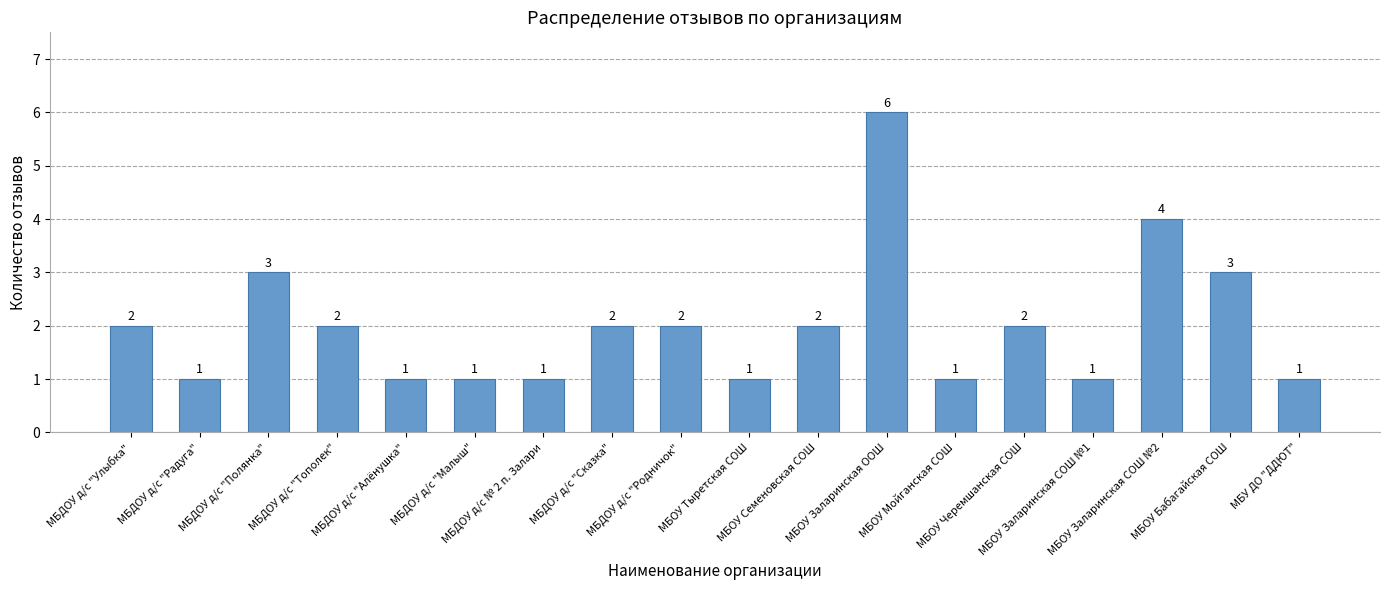

Is it true that the value at МБДОУ д/с "Малыш" is 1?

True